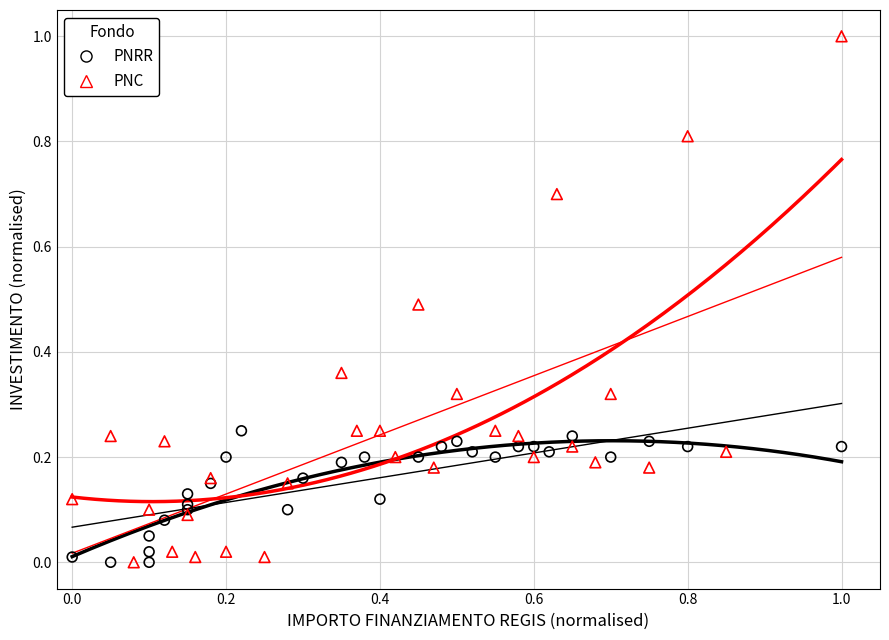

Which series has the widest spread of Y values?

PNC